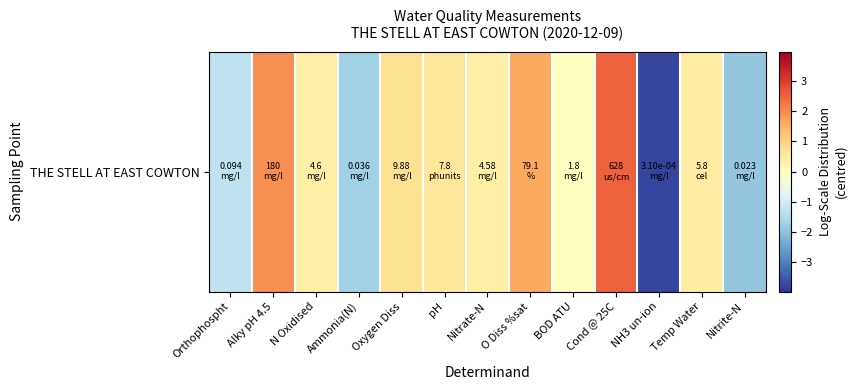

True or false: the data shows -3.8 at NH3 un-ion.

True